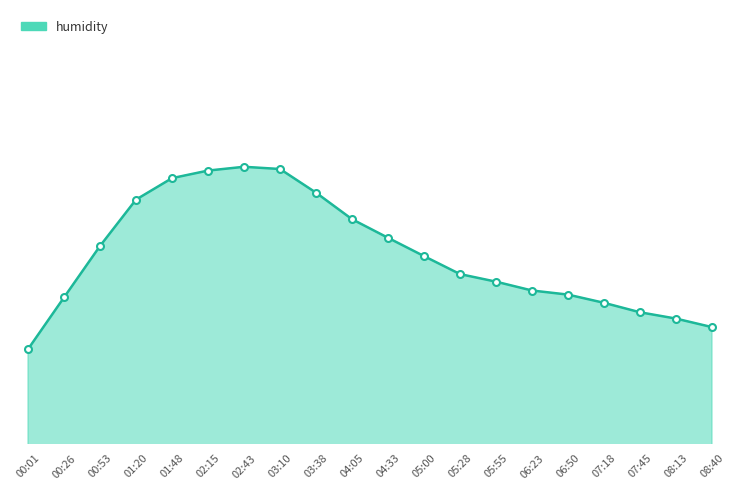

What is the average value?

44.9